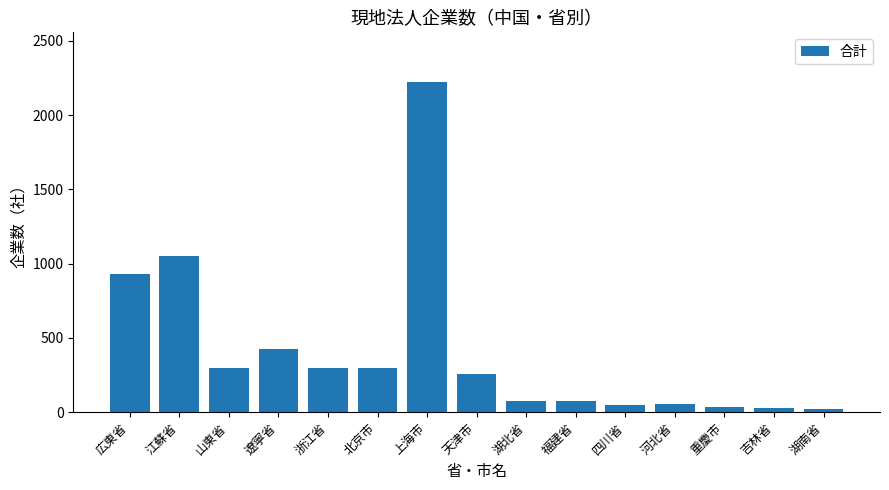

What is the difference between the maximum and second lowest values?

2200